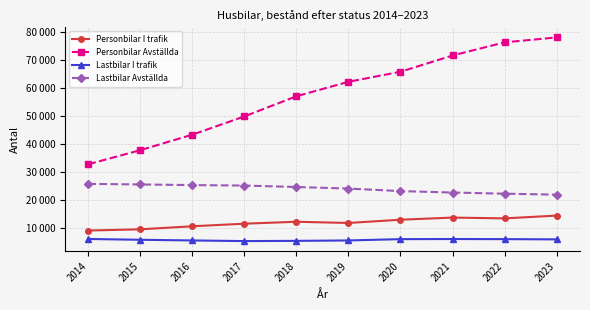

What are all the series names shown in the legend?

Personbilar I trafik, Personbilar Avställda, Lastbilar I trafik, Lastbilar Avställda